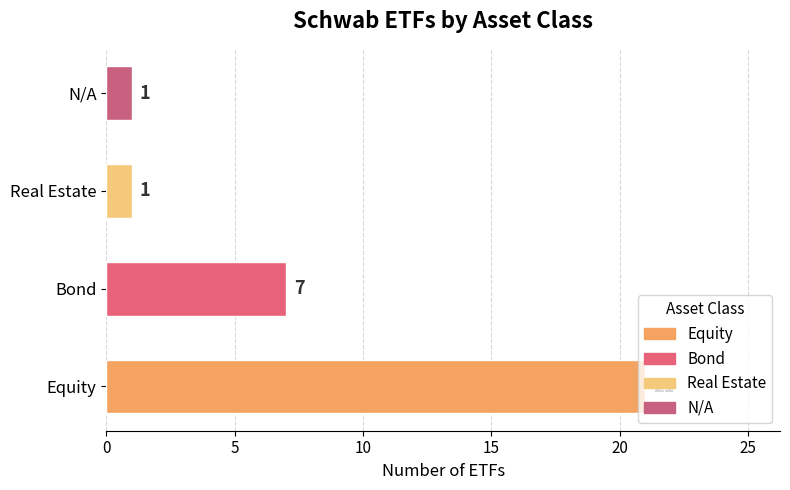

The chart shows a value of 2 at N/A. True or false?

False